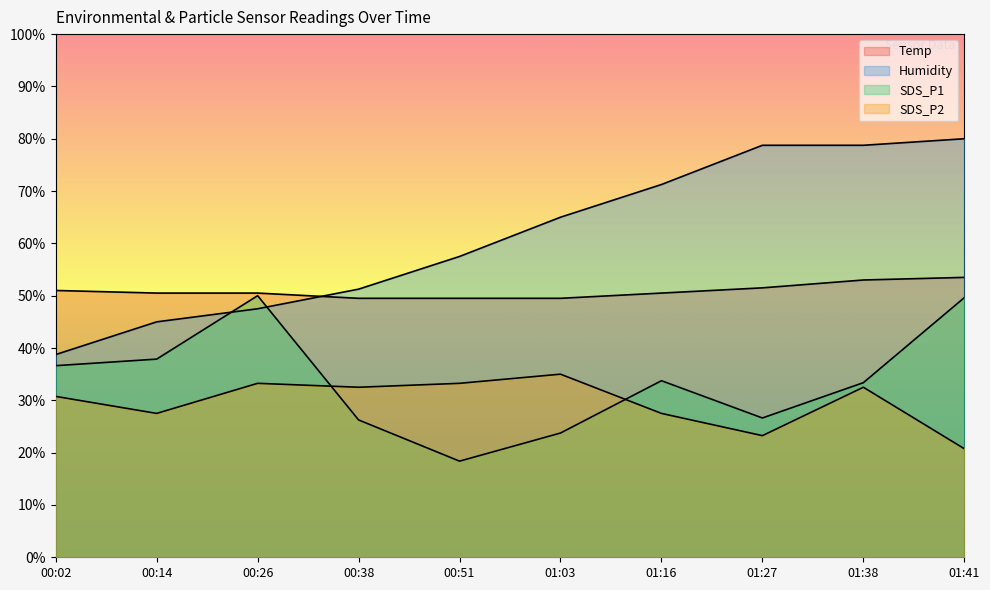

True or false: Temp and SDS_P2 intersect in this chart.

False